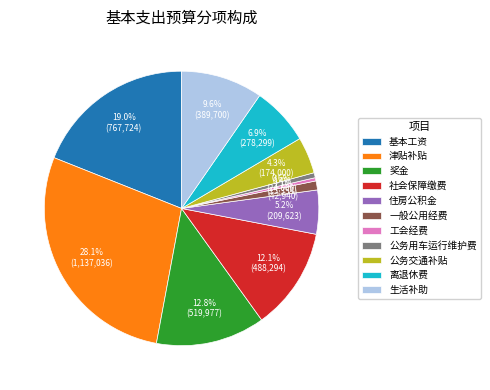

Combined, what portion of the pie is 津贴补贴 and 一般公用经费?

29.2%